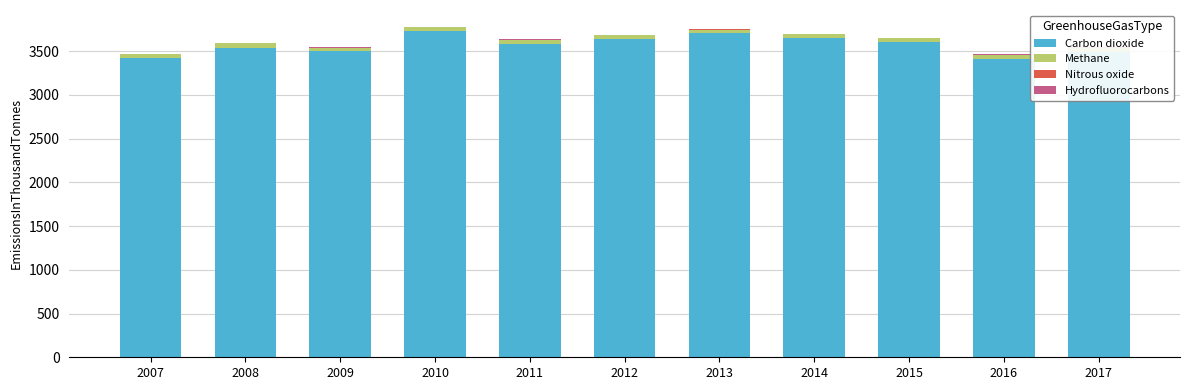

What is the smallest value displayed?

0.4